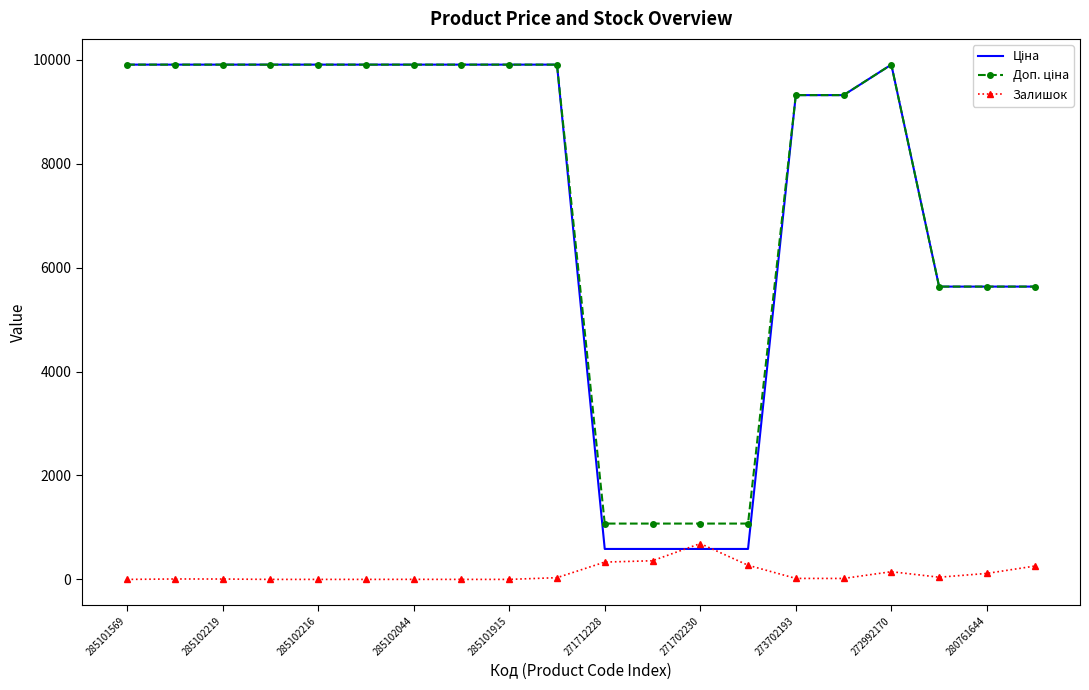

What is the greatest value displayed?

9908.5